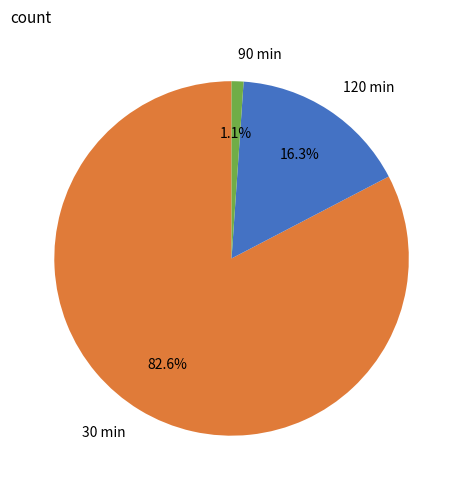

What is the ratio of the value at 120 to the value at 30?

0.2